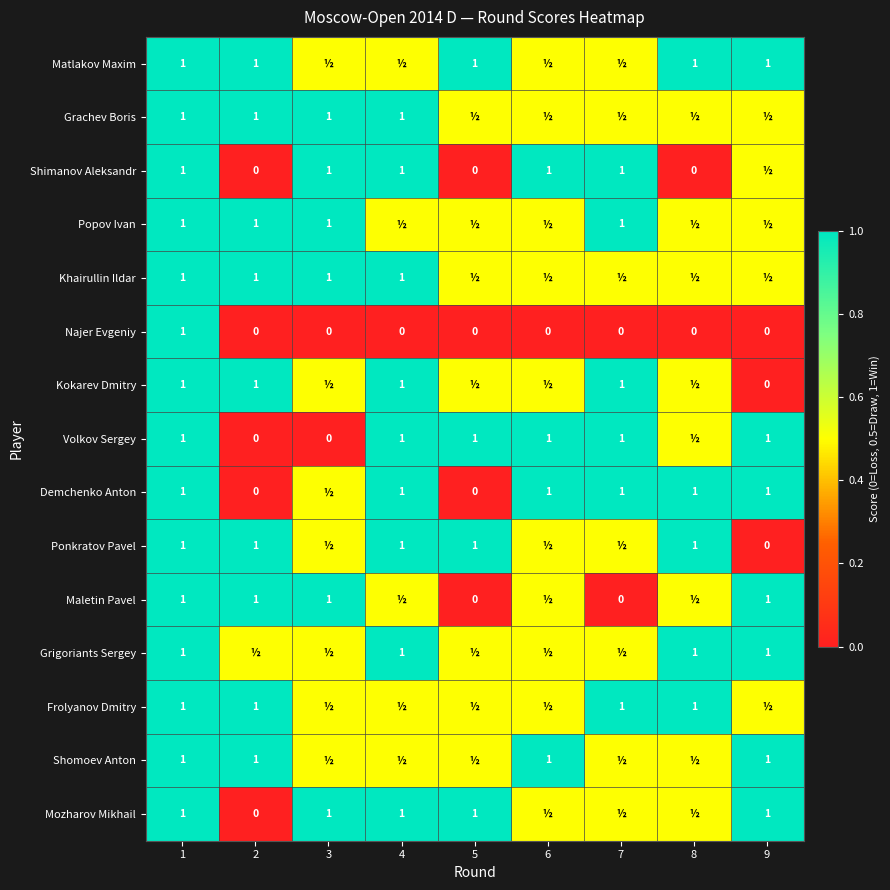

At how many categories does at least one series exceed 0?

9